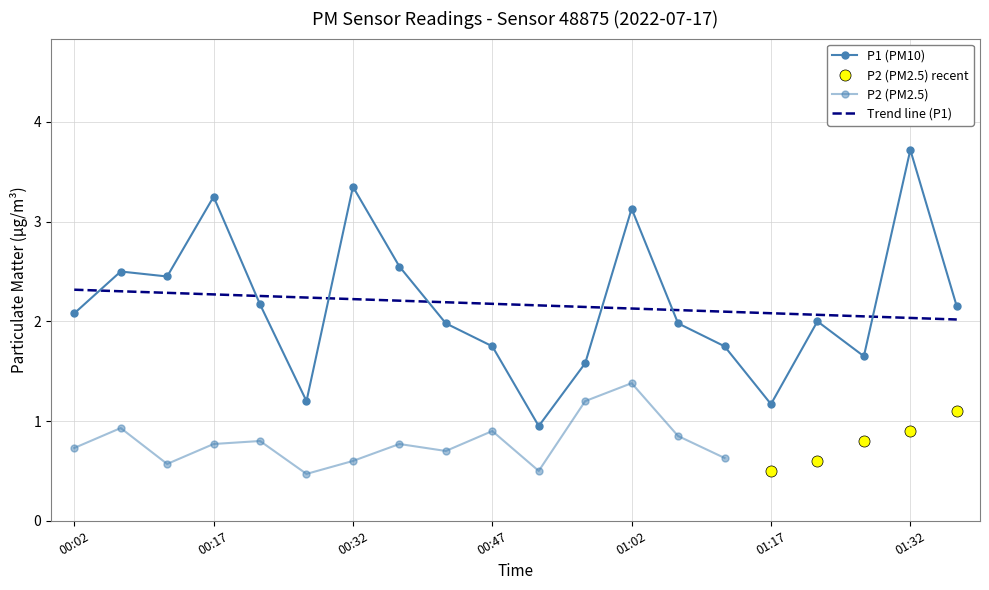

At which label is the value closest to 2?

01:22